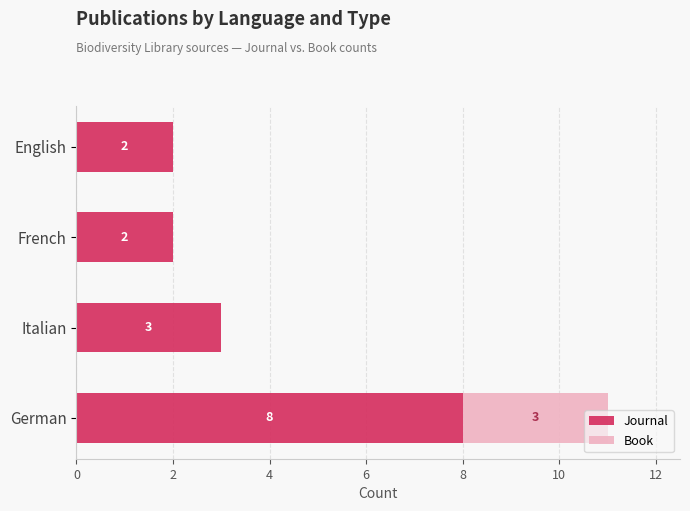

Is it true that Journal equals 4 at Italian?

False